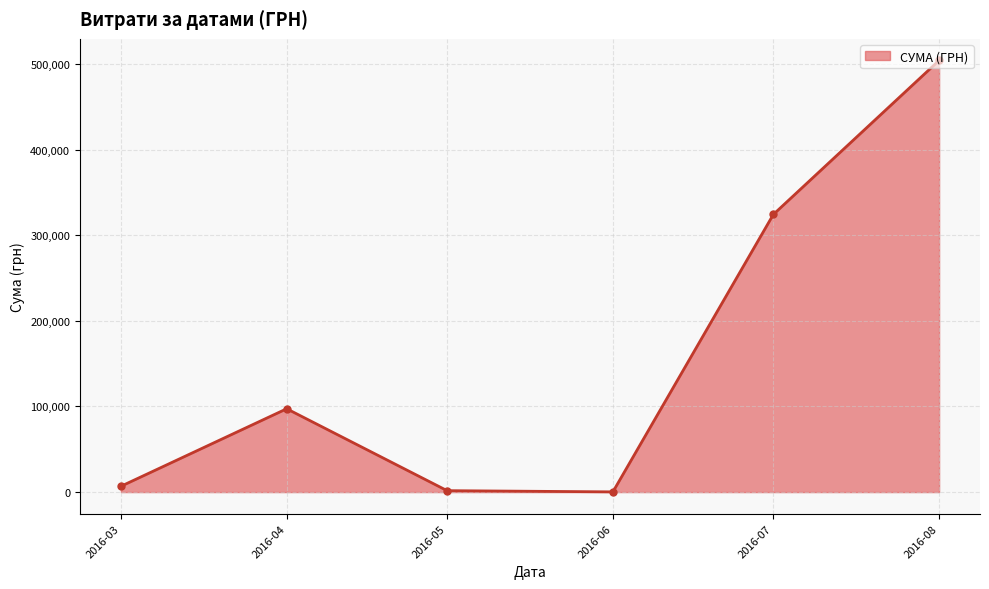

What is the value of the 5th point from the left?

324204.5